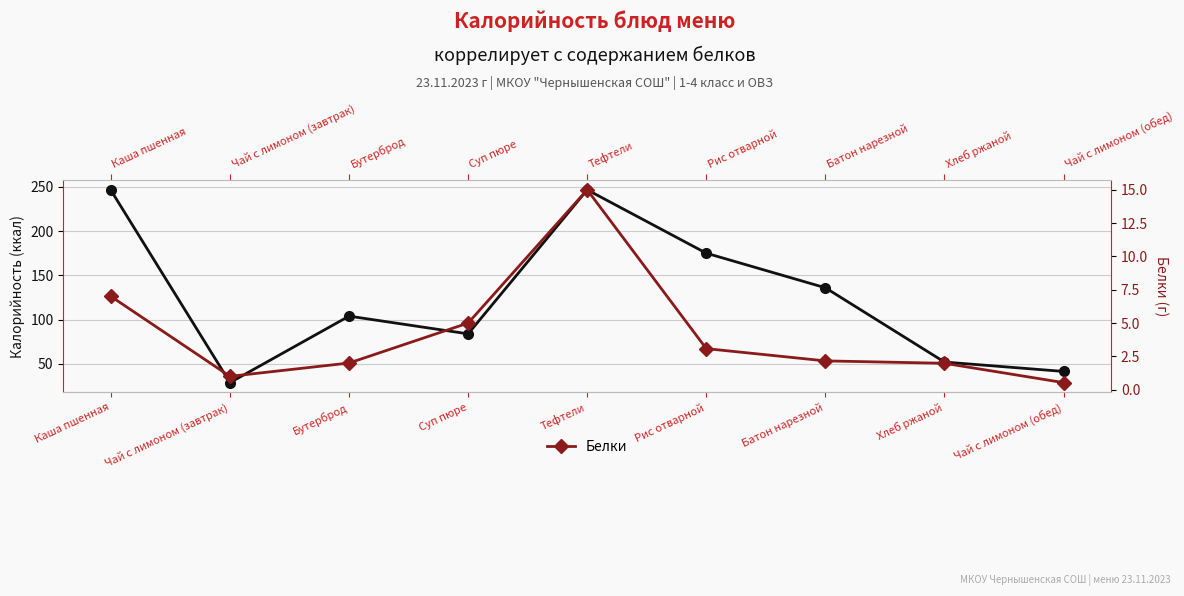

How many values in the Белки series are below 2?

3